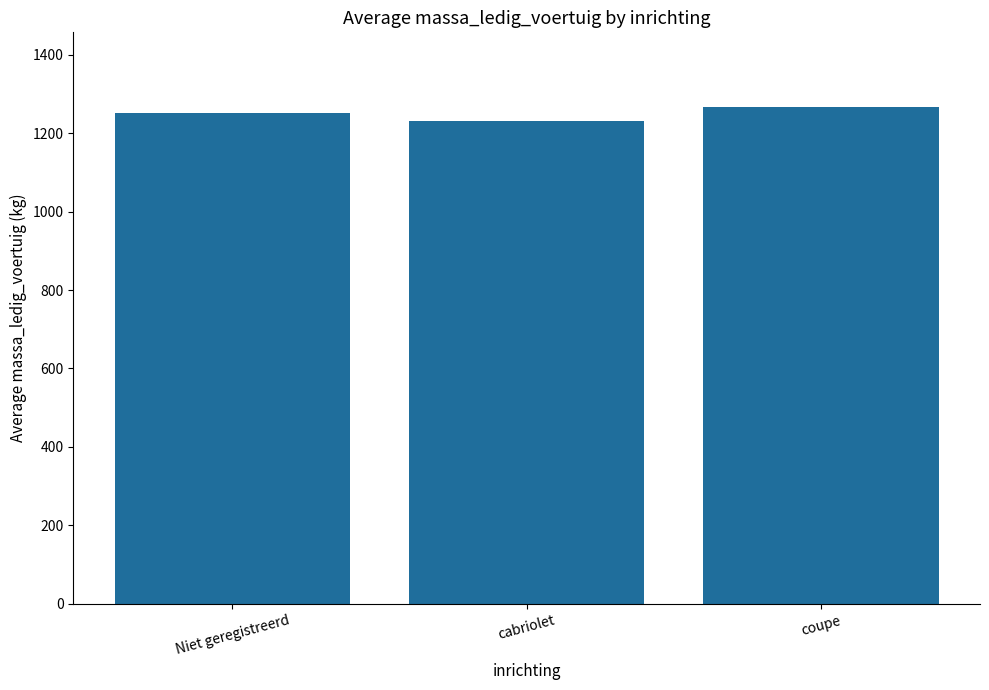

Reading left to right, what are all the values shown in this chart?

Niet geregistreerd=1252.0	cabriolet=1230.0	coupe=1266.7